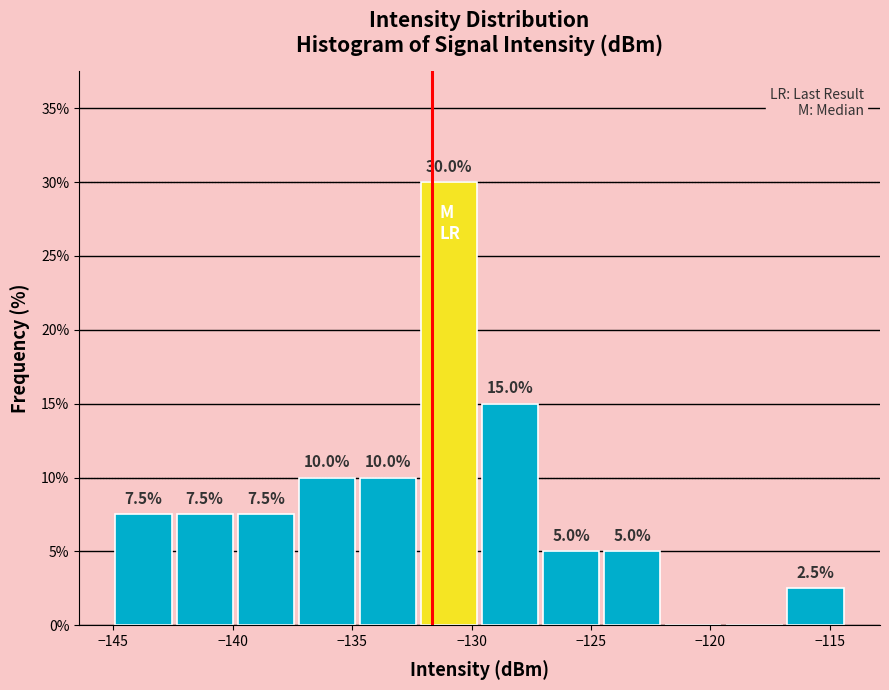

Over which range of the x-axis is the bar tallest?

-132.0 to -129.5